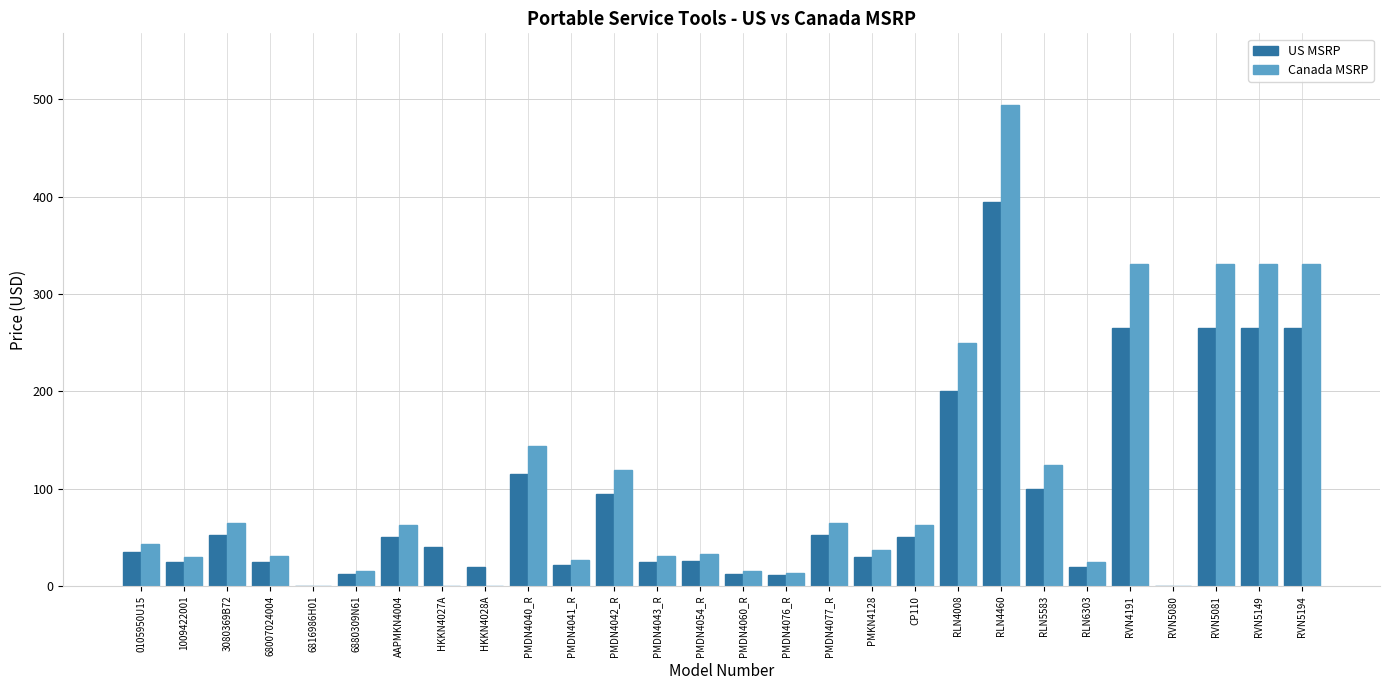

How many series are shown in this chart?

2